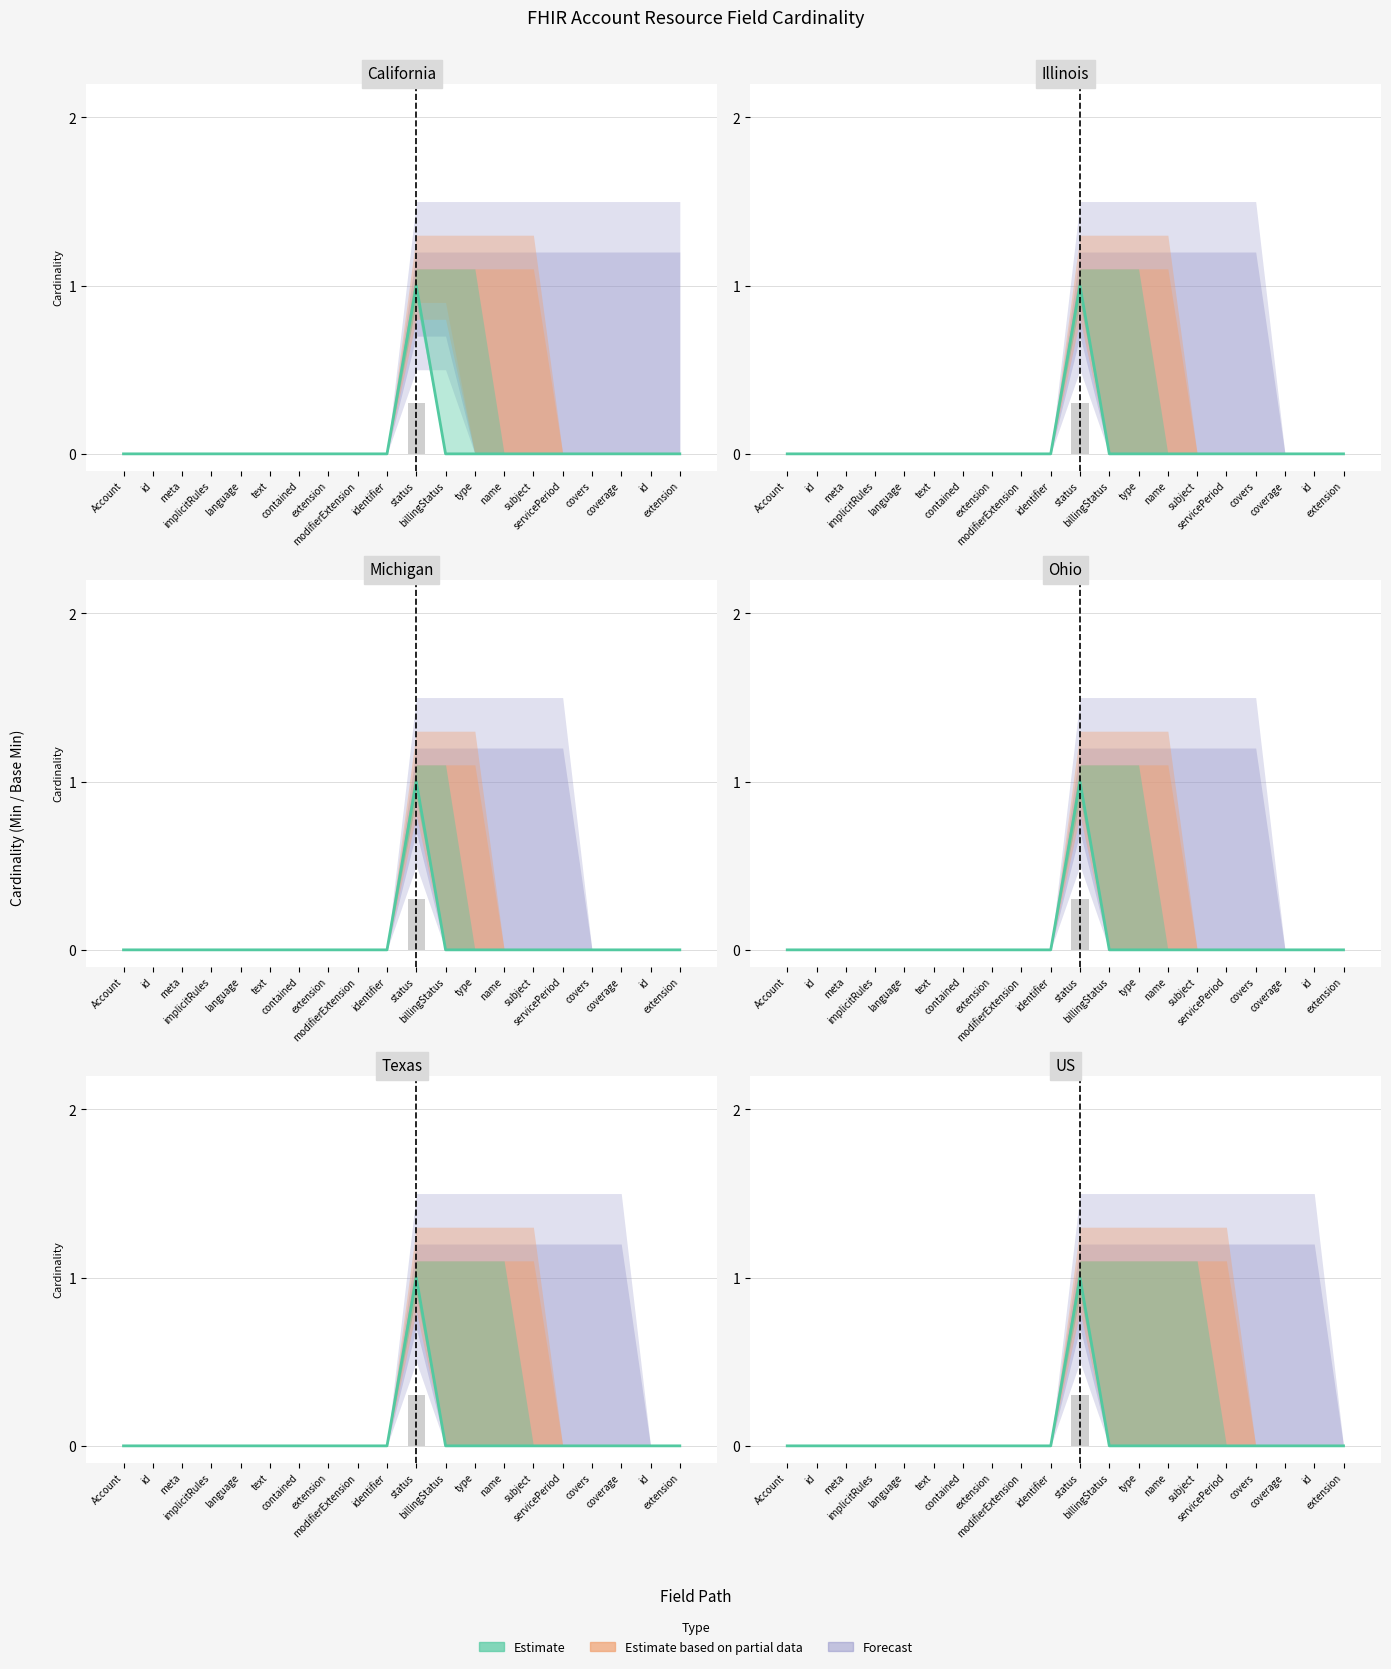

How many data points in Min are above 0?

1